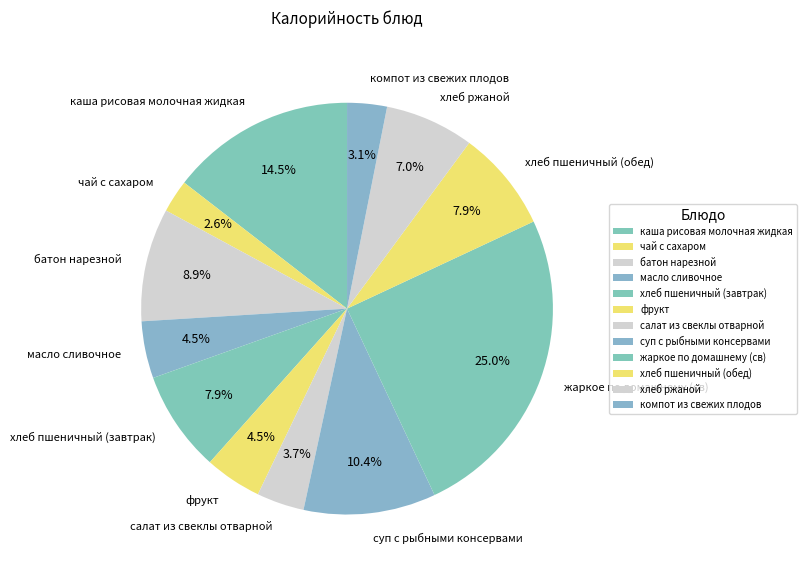

Between батон нарезной and хлеб пшеничный (завтрак), which is larger?

батон нарезной